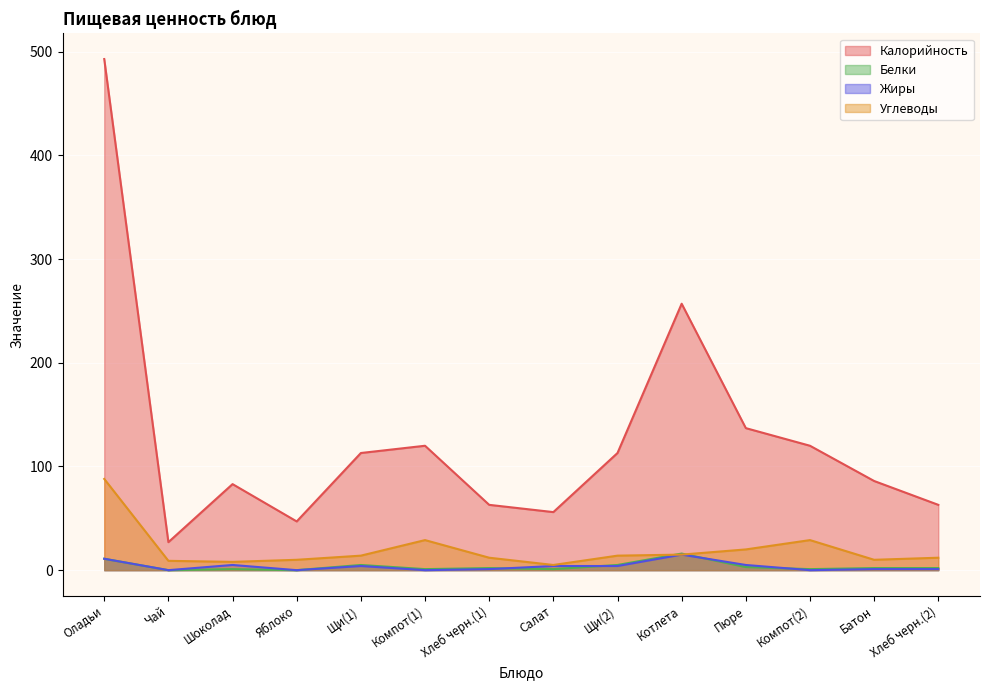

What position from the left is Хлеб черн.(2)?

14